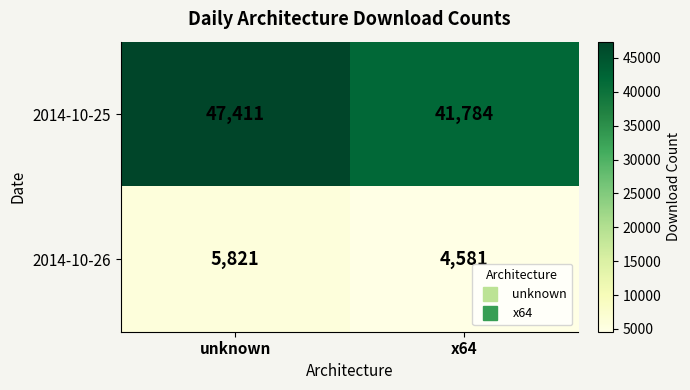

What is the minimum value shown in the chart?

4581